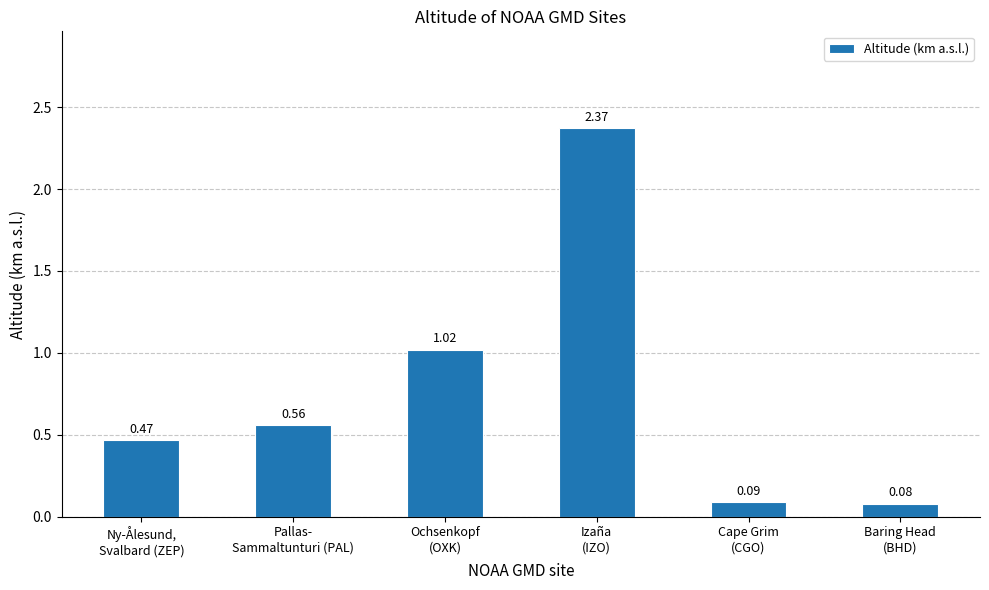

Is it true that the value at Pallas-
Sammaltunturi (PAL) is 0.8?

False